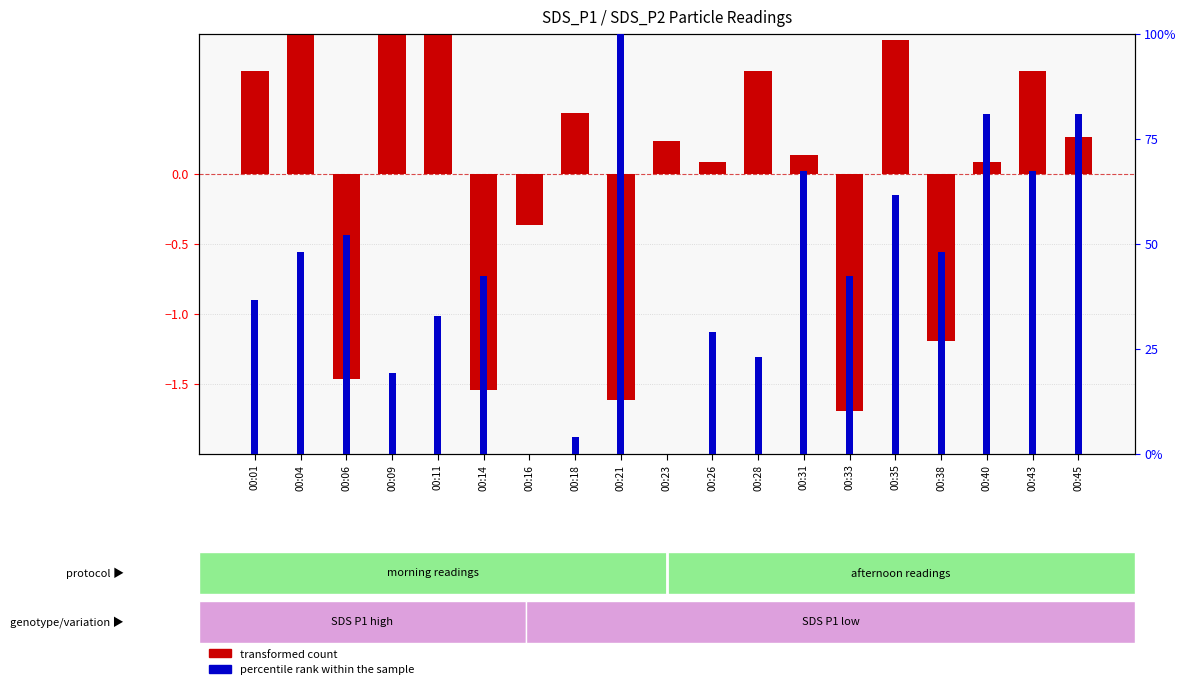

The value of transformed count at 00:43 is 0.4. True or false?

False